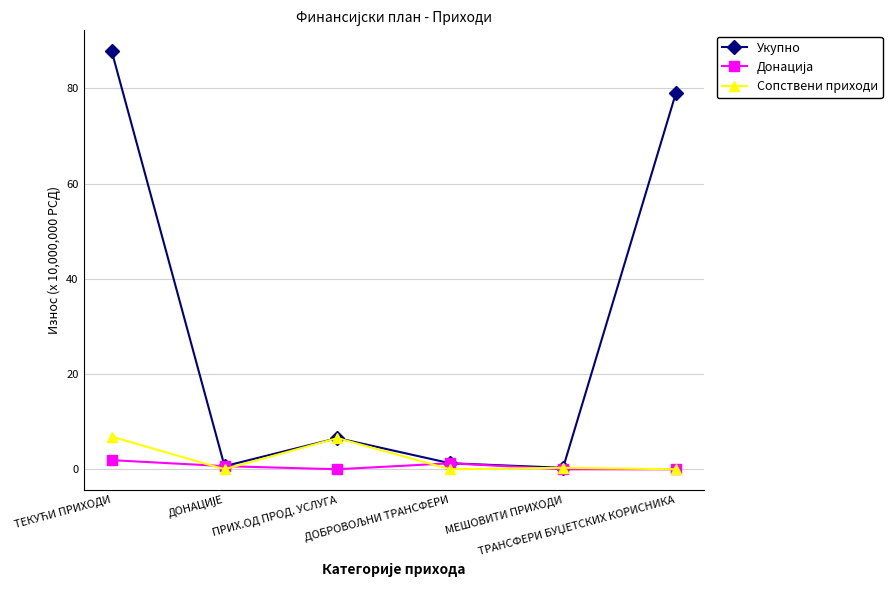

Which series has the largest total across all categories?

Укупно